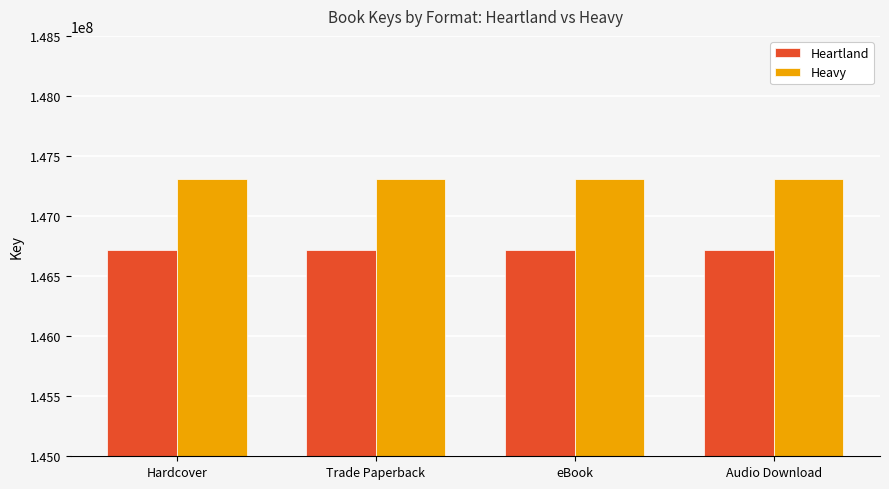

What is the greatest value displayed?

147307966